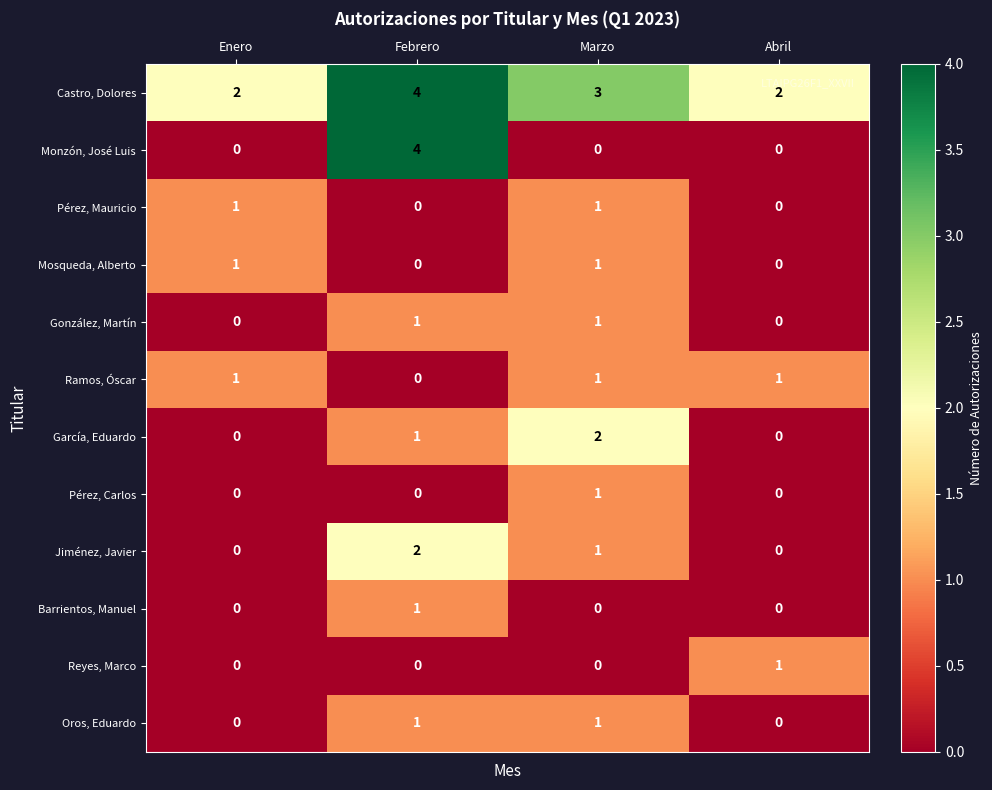

Count the number of categories in the chart.

4